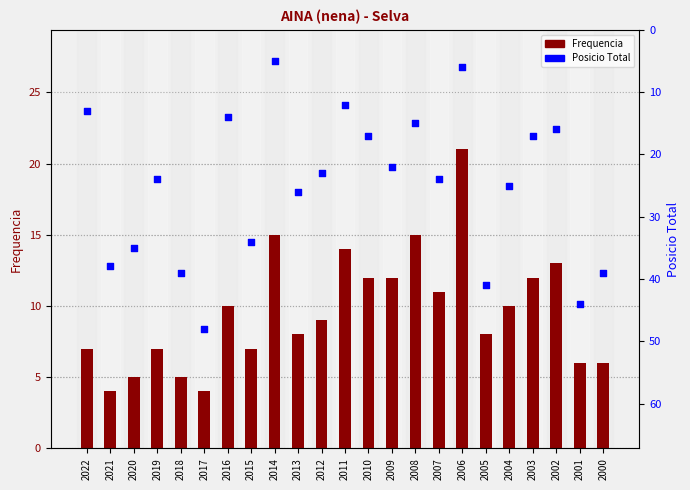

Which series reaches the maximum Y coordinate?

Posicio Total